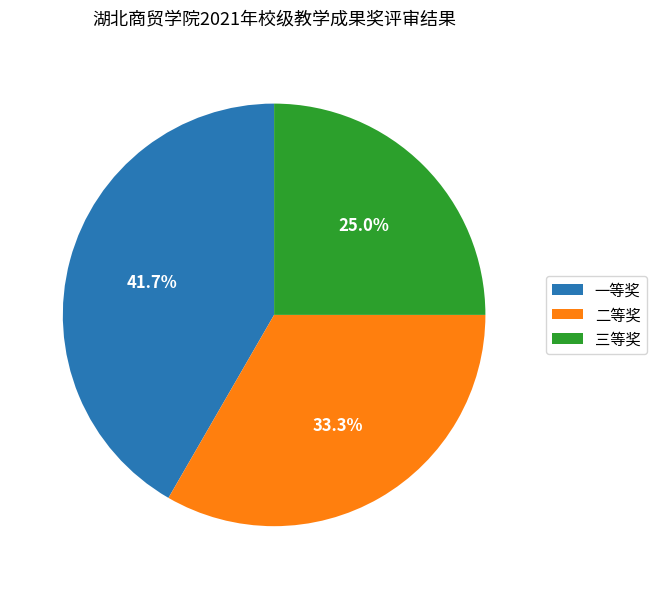

Which category has the smallest portion of the pie?

三等奖